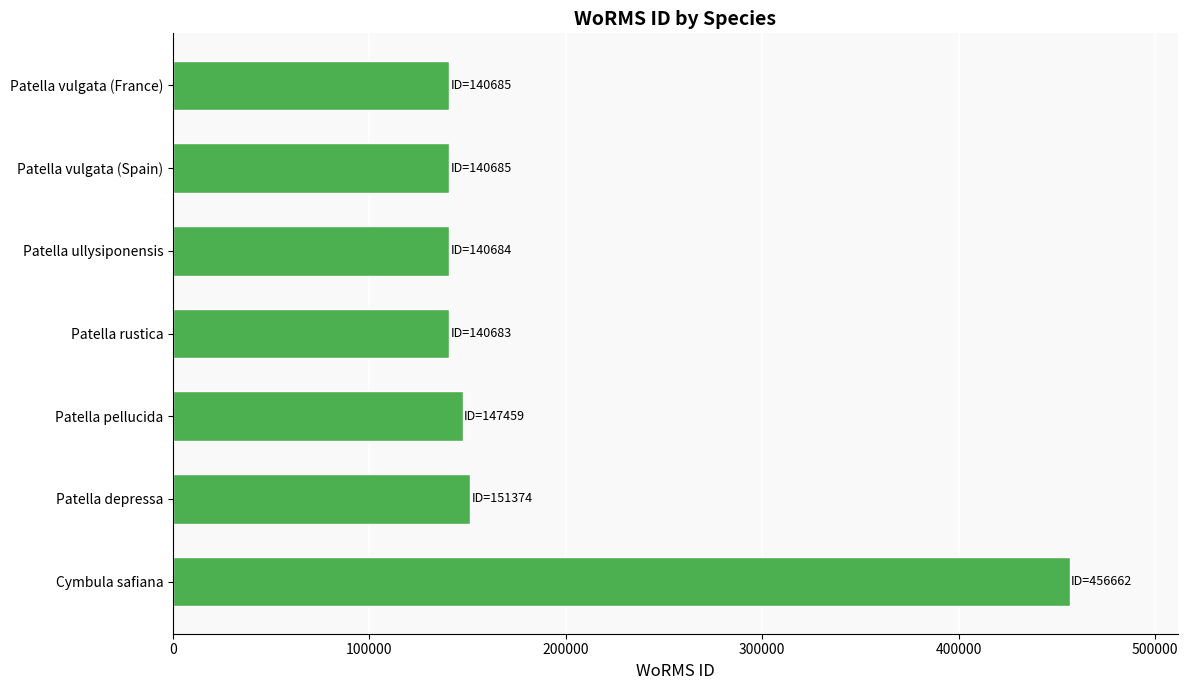

True or false: the data shows 644336 at Cymbula safiana.

False